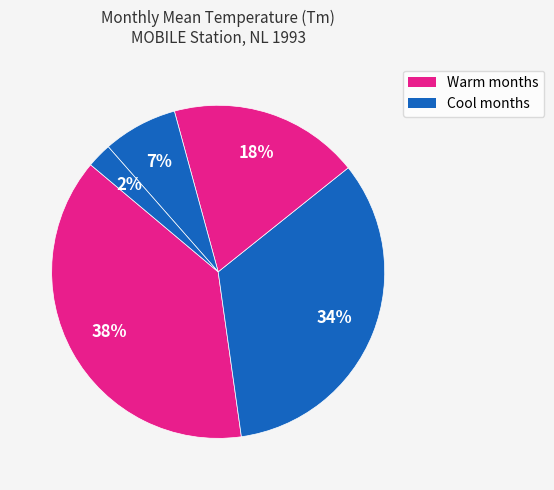

Count the number of slices in the pie.

5